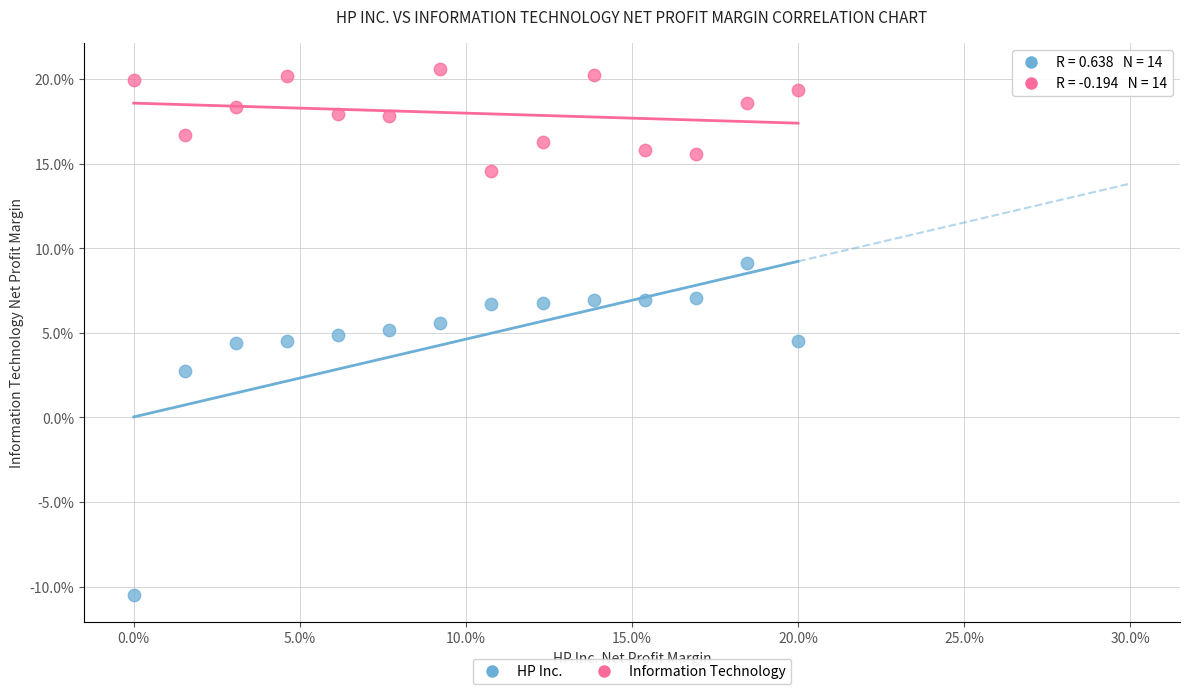

What are all the series names shown in the legend?

HP Inc., Information Technology